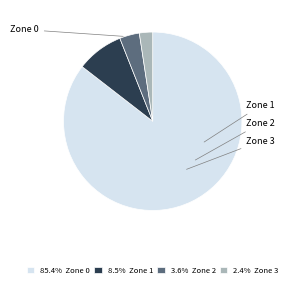

To the nearest percent, what is the average slice percentage?

25%